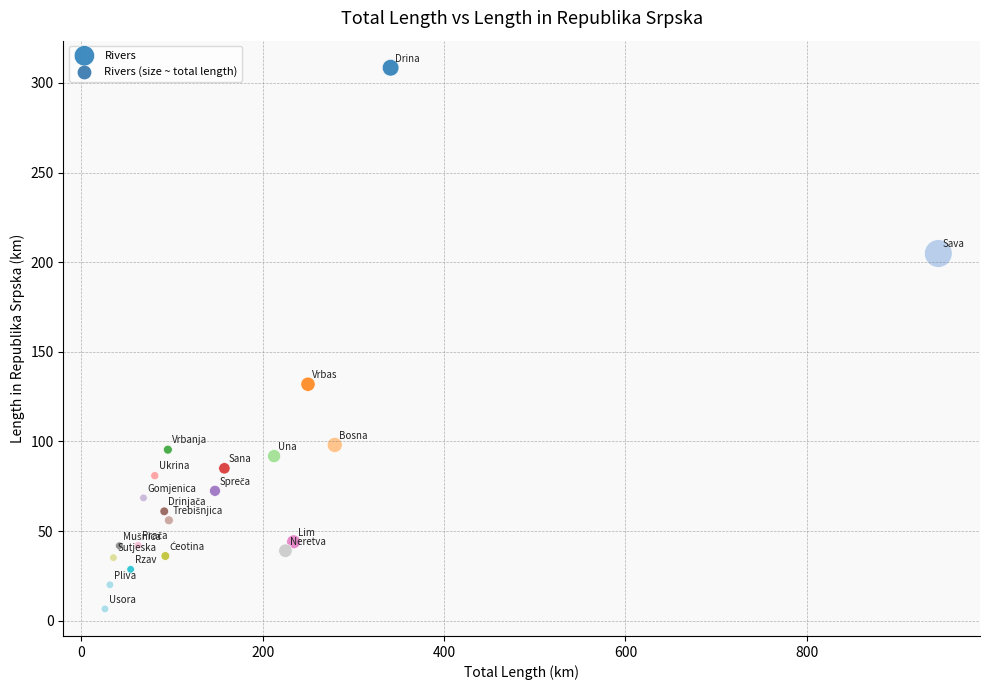

What Y value in the scatter plot is closest to 157?

131.9